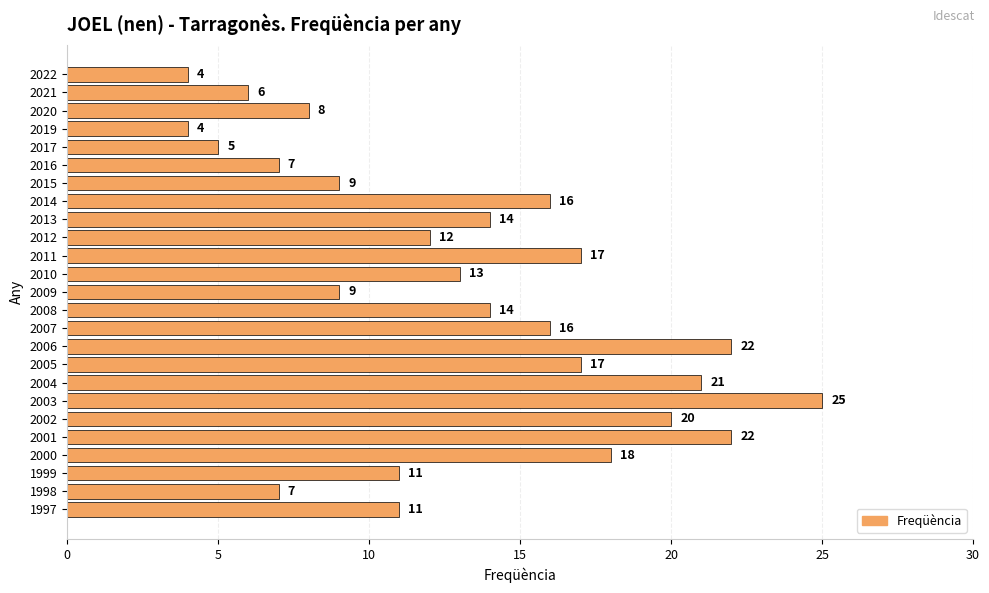

Which category has the highest value across all series?

2003